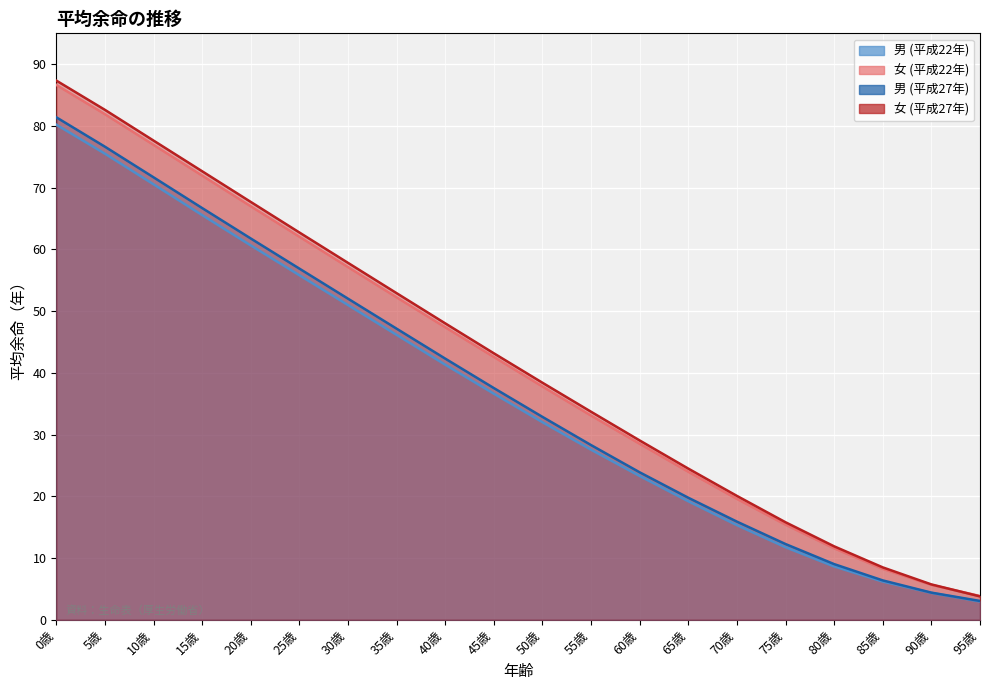

How many categories are shown in the chart?

20